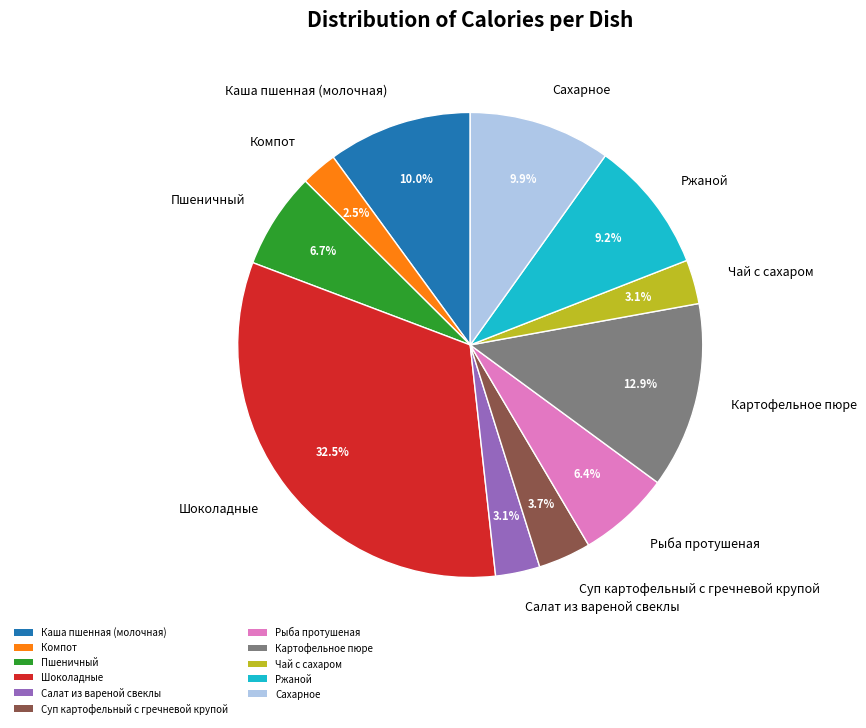

True or false: Суп картофельный с гречневой крупой accounts for 13% of the total.

False